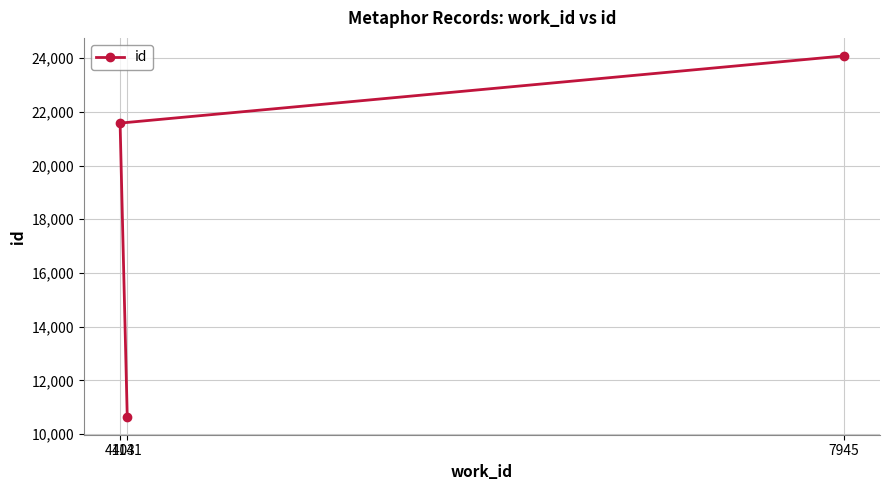

True or false: the data shows 24087 at 7945.

True